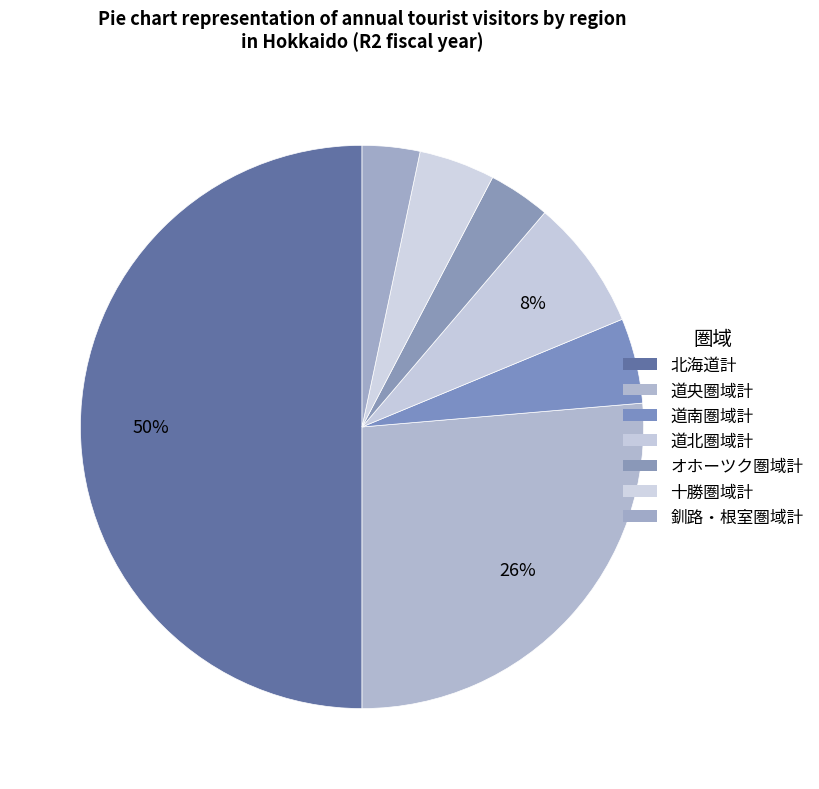

Is it true that 道央圏域計 is 21% of the pie?

False